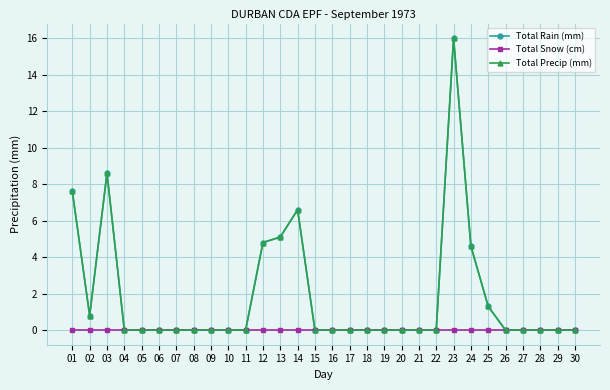

How many lines are shown in the chart?

3